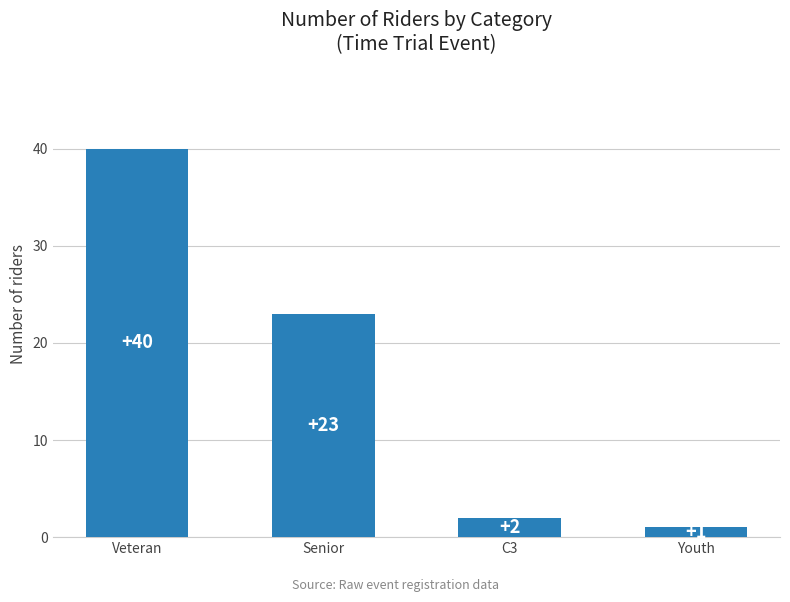

At which label does the data first exceed 23?

Veteran